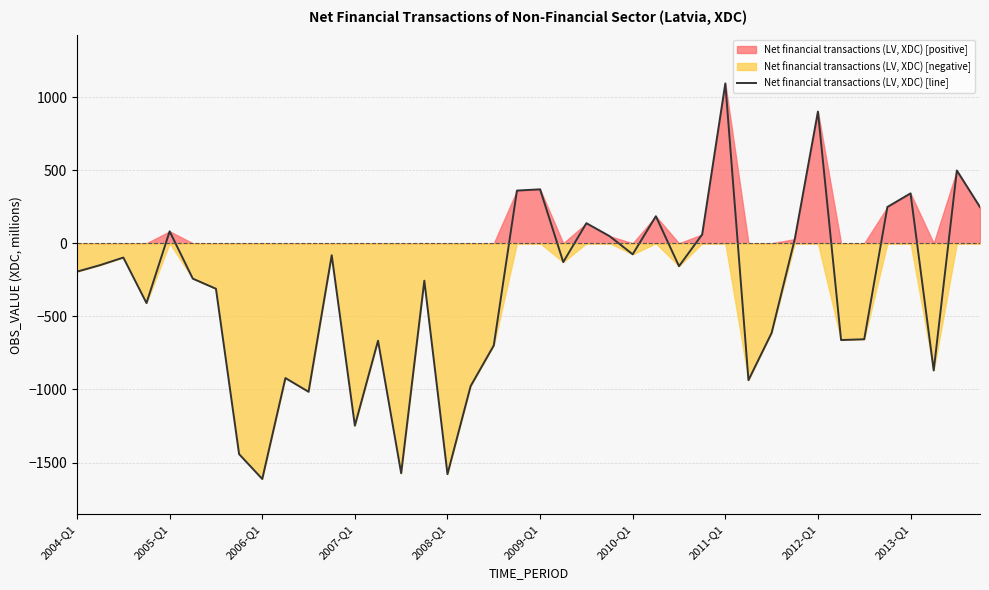

What is the value of the 12th point from the left?

-82.0